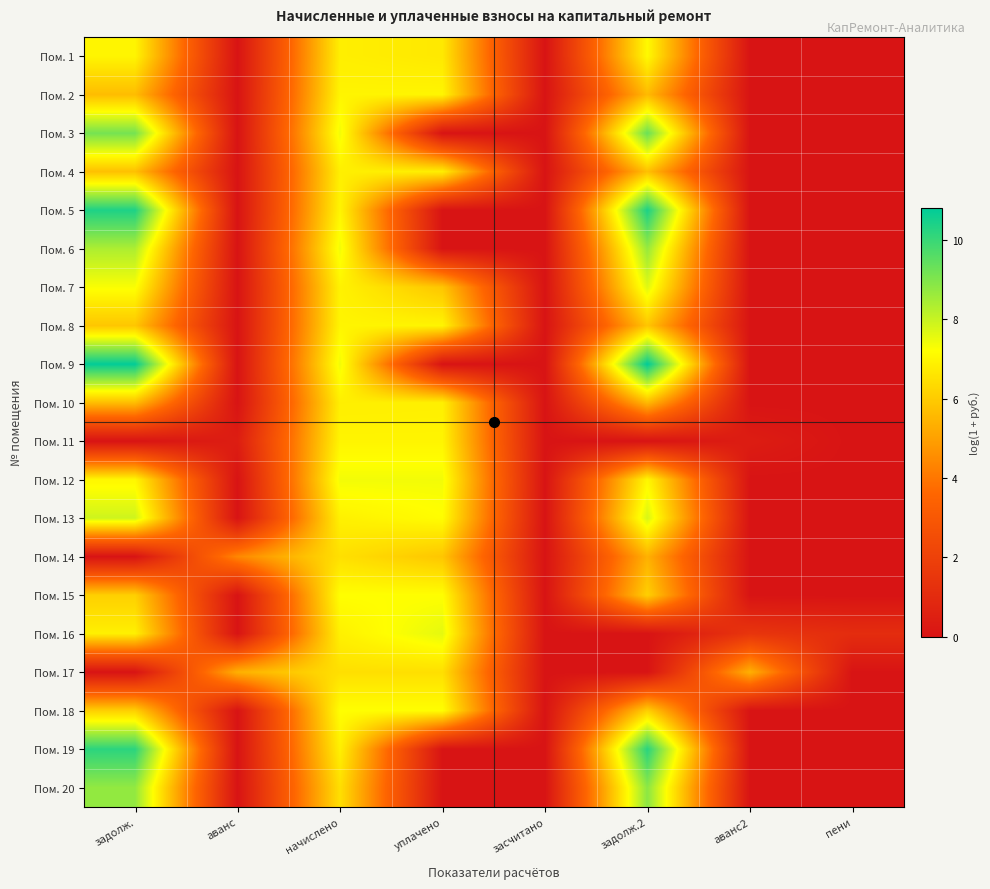

Reading right to left, list all the values displayed in this chart.

Пом. 1: пени=0.0	аванс2=0.0	задолж.2=7.1	засчитано=0.0	уплачено=6.7	начислено=6.8	аванс=0.0	задолж.=7.0
Пом. 2: пени=0.0	аванс2=0.0	задолж.2=5.6	засчитано=0.0	уплачено=7.0	начислено=7.0	аванс=0.0	задолж.=5.7
Пом. 3: пени=0.0	аванс2=0.0	задолж.2=9.3	засчитано=0.0	уплачено=0.0	начислено=7.4	аванс=0.0	задолж.=9.1
Пом. 4: пени=0.0	аванс2=0.0	задолж.2=5.7	засчитано=0.0	уплачено=6.8	начислено=6.8	аванс=0.0	задолж.=5.7
Пом. 5: пени=0.0	аванс2=0.0	задолж.2=10.4	засчитано=0.0	уплачено=0.0	начислено=7.0	аванс=0.0	задолж.=10.4
Пом. 6: пени=0.0	аванс2=0.0	задолж.2=8.7	засчитано=0.0	уплачено=0.0	начислено=7.4	аванс=0.0	задолж.=8.4
Пом. 7: пени=0.0	аванс2=0.0	задолж.2=7.7	засчитано=0.0	уплачено=5.9	начислено=6.9	аванс=0.0	задолж.=7.3
Пом. 8: пени=0.0	аванс2=0.0	задолж.2=5.9	засчитано=0.0	уплачено=7.0	начислено=7.0	аванс=0.0	задолж.=5.9
Пом. 9: пени=0.0	аванс2=0.0	задолж.2=10.8	засчитано=0.0	уплачено=0.0	начислено=7.4	аванс=0.0	задолж.=10.8
Пом. 10: пени=0.0	аванс2=0.0	задолж.2=5.6	засчитано=0.0	уплачено=6.9	начислено=6.8	аванс=0.0	задолж.=5.7
Пом. 11: пени=0.0	аванс2=0.4	задолж.2=0.0	засчитано=0.0	уплачено=7.0	начислено=7.0	аванс=0.4	задолж.=0.0
Пом. 12: пени=0.0	аванс2=0.0	задолж.2=7.0	засчитано=0.0	уплачено=7.4	начислено=7.4	аванс=0.0	задолж.=7.0
Пом. 13: пени=0.0	аванс2=0.0	задолж.2=7.8	засчитано=0.0	уплачено=7.2	начислено=6.9	аванс=0.0	задолж.=7.9
Пом. 14: пени=0.0	аванс2=0.0	задолж.2=5.4	засчитано=0.0	уплачено=5.9	начислено=6.5	аванс=4.4	задолж.=0.0
Пом. 15: пени=0.0	аванс2=0.0	задолж.2=6.1	засчитано=0.0	уплачено=7.2	начислено=7.2	аванс=0.0	задолж.=6.1
Пом. 16: пени=1.1	аванс2=1.5	задолж.2=0.0	засчитано=0.0	уплачено=7.6	начислено=6.9	аванс=0.0	задолж.=6.9
Пом. 17: пени=0.0	аванс2=5.4	задолж.2=0.0	засчитано=0.0	уплачено=6.5	начислено=6.5	аванс=5.4	задолж.=0.0
Пом. 18: пени=0.0	аванс2=0.0	задолж.2=6.1	засчитано=0.0	уплачено=7.2	начислено=7.2	аванс=0.0	задолж.=6.1
Пом. 19: пени=0.0	аванс2=0.0	задолж.2=10.2	засчитано=0.0	уплачено=0.0	начислено=6.9	аванс=0.0	задолж.=10.2
Пом. 20: пени=0.0	аванс2=0.0	задолж.2=8.8	засчитано=0.0	уплачено=0.0	начислено=6.5	аванс=0.0	задолж.=8.7